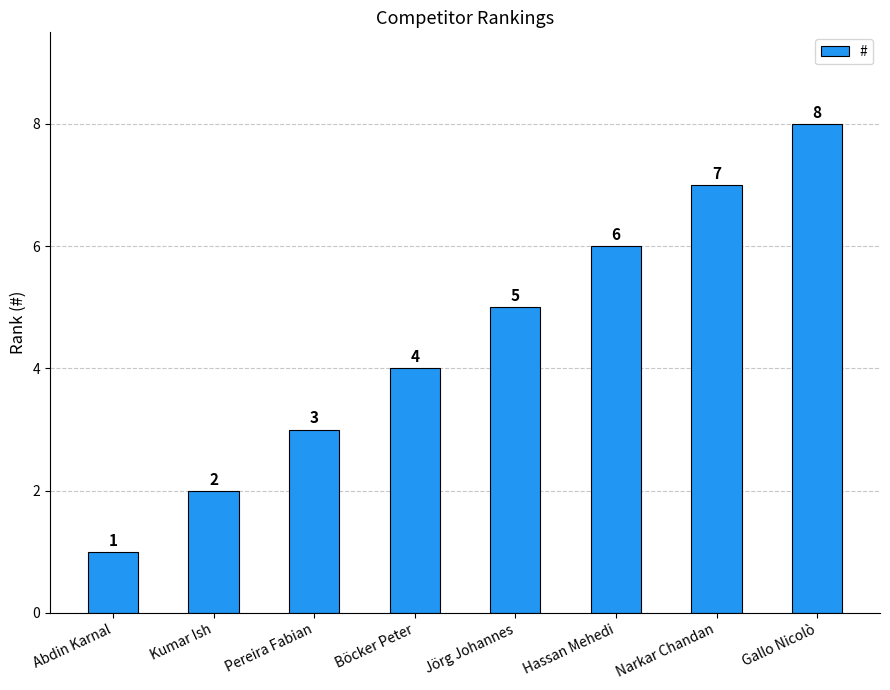

How many data points are less than 5?

4